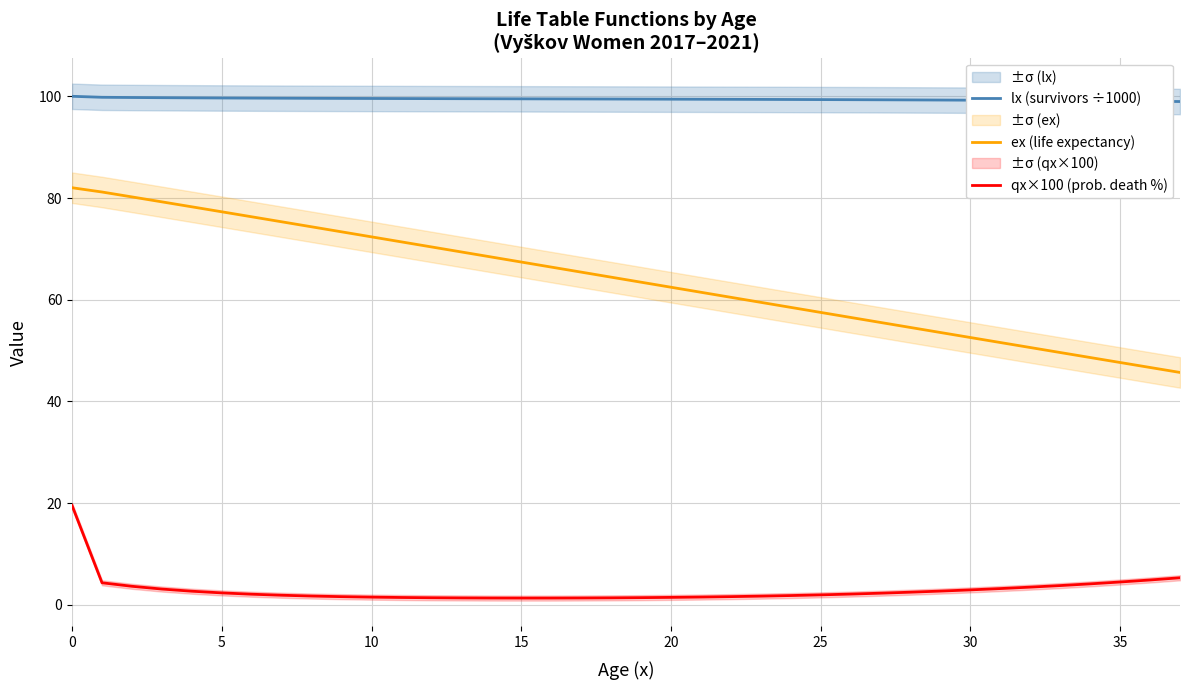

Does the chart display data point markers on the line(s)?

No